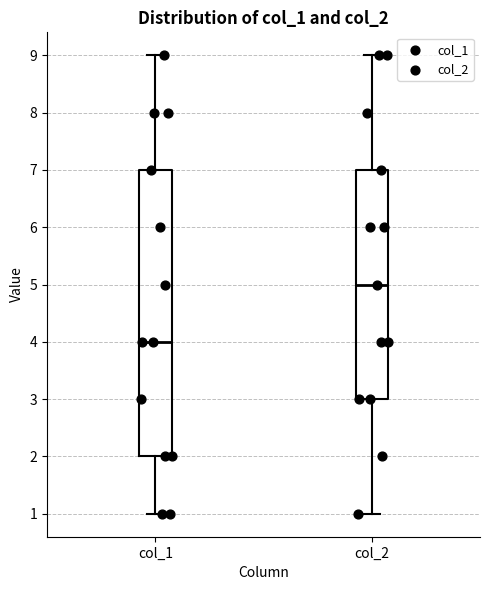

Reading left to right, transcribe this box plot: for each box, give where its median line is, the range the box spans, and where its two whiskers end, as read against the y-axis. The values are not printed on the chart, so give them approximately, as read against the axis.

col_1: median 4, box 2 to 7, whiskers 1 to 9
col_2: median 5, box 3 to 7, whiskers 1 to 9